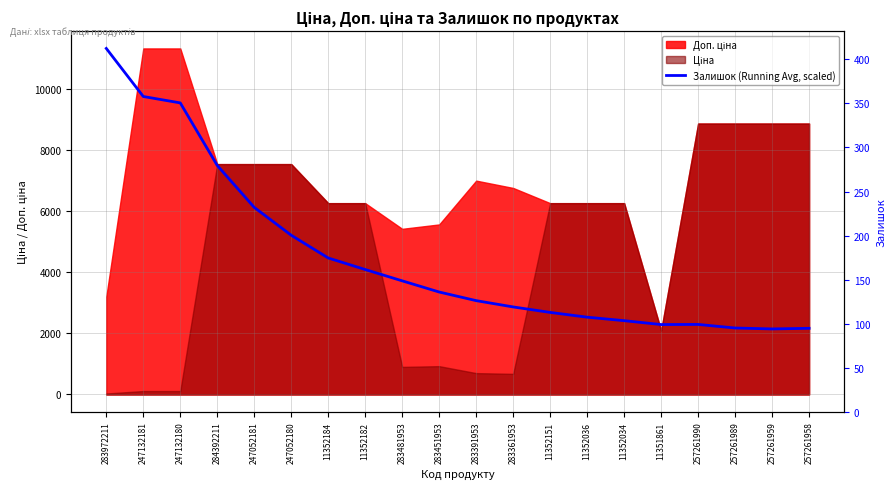

Reading left to right, what are all the values shown in this chart?

283972211=11334.0	247132181=9759.8	247132180=9549.9	284392211=7500.9	247052181=6126.7	247052180=5215.7	11352184=4470.6	11352182=4092.8	283481953=3722.0	283451953=3356.1	283391953=3073.9	283361953=2867.6	11352151=2688.2	11352036=2532.2	11352034=2417.9	11351861=2290.4	257261990=2294.6	257261989=2177.6	257261959=2147.5	257261958=2167.6